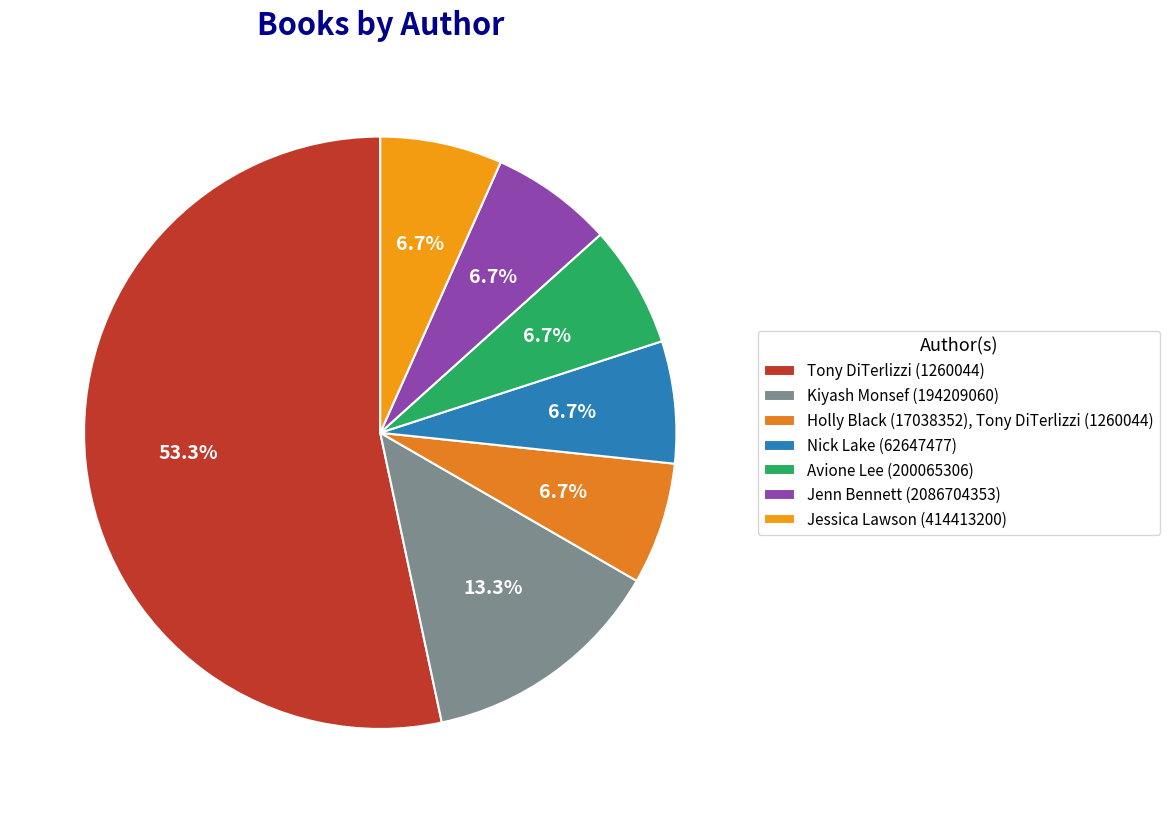

Which has a higher value, Tony DiTerlizzi (1260044) or Avione Lee (200065306)?

Tony DiTerlizzi (1260044)